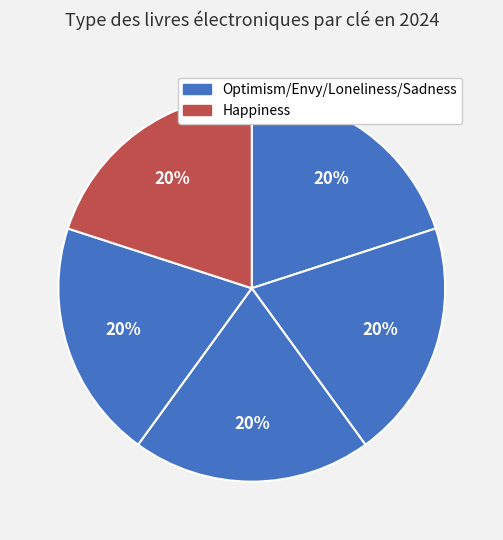

Count the number of slices in the pie.

5